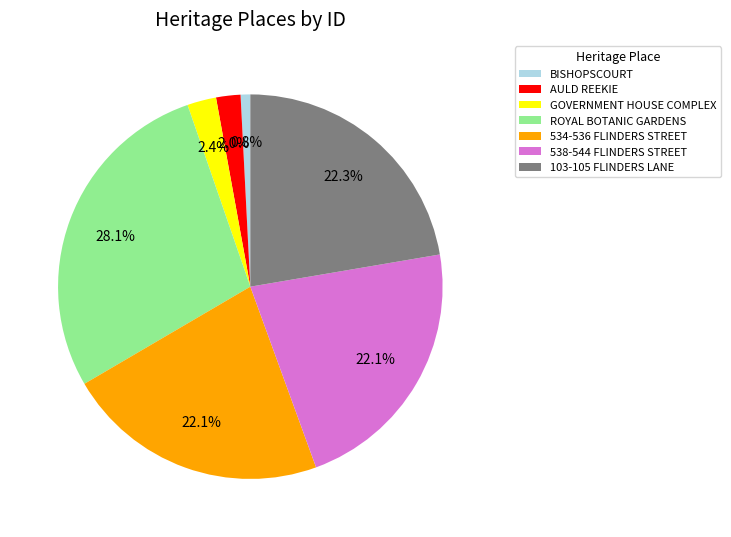

How many slices are in this pie chart?

7